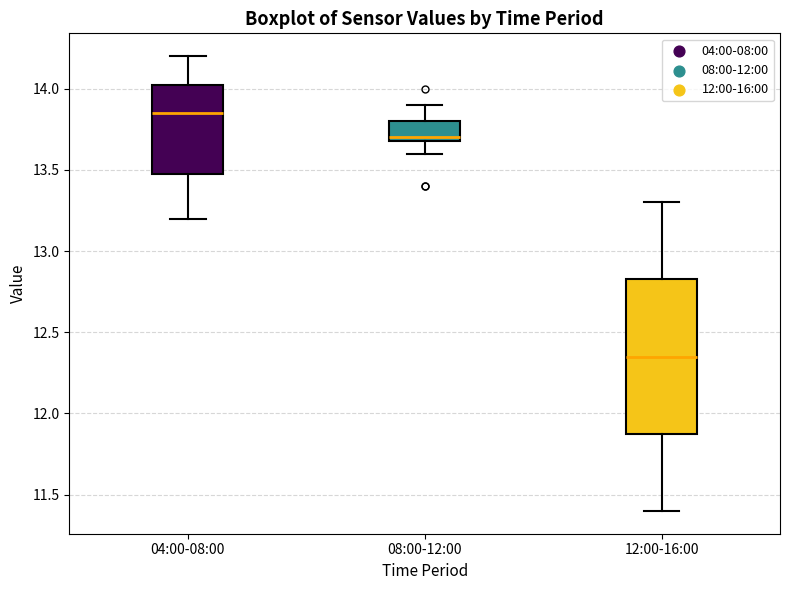

Reading left to right, transcribe this box plot: for each box, give where its median line is, the range the box spans, and where its two whiskers end, as read against the y-axis. The values are not printed on the chart, so give them approximately, as read against the axis.

04:00-08:00: median 13.85, box 13.50 to 14.05, whiskers 13.20 to 14.20
08:00-12:00: median 13.70 (just above the box's lower edge), box 13.70 to 13.80, whiskers 13.60 to 13.90
12:00-16:00: median 12.35, box 11.90 to 12.85, whiskers 11.40 to 13.30